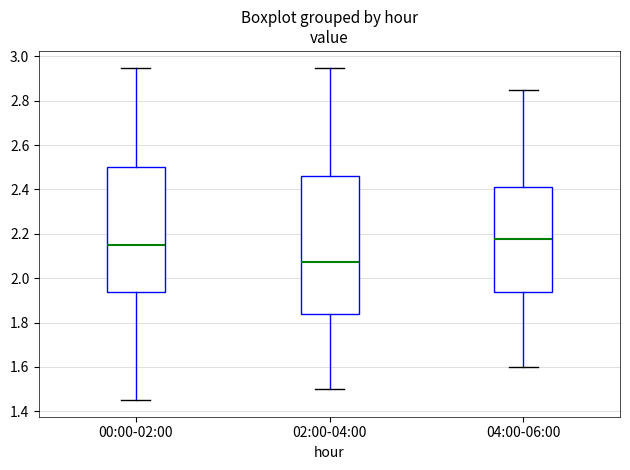

Reading left to right, transcribe this box plot: for each box, give where its median line is, the range the box spans, and where its two whiskers end, as read against the y-axis. The values are not printed on the chart, so give them approximately, as read against the axis.

00:00-02:00: median 2.16, box 1.94 to 2.50, whiskers 1.46 to 2.96
02:00-04:00: median 2.08, box 1.84 to 2.46, whiskers 1.50 to 2.96
04:00-06:00: median 2.18, box 1.94 to 2.42, whiskers 1.60 to 2.86